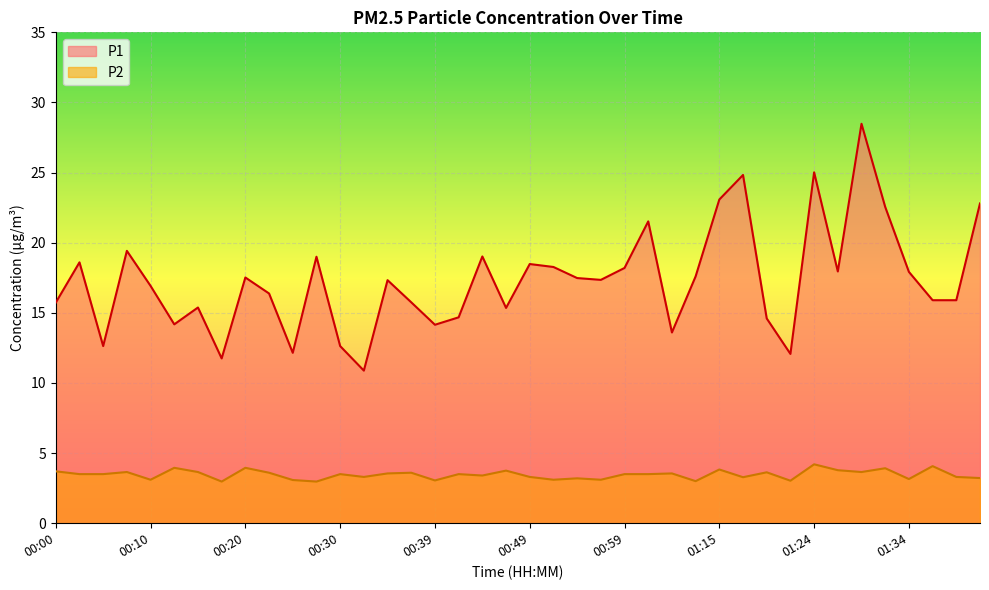

Where does the P1 series first go above 17?

00:03